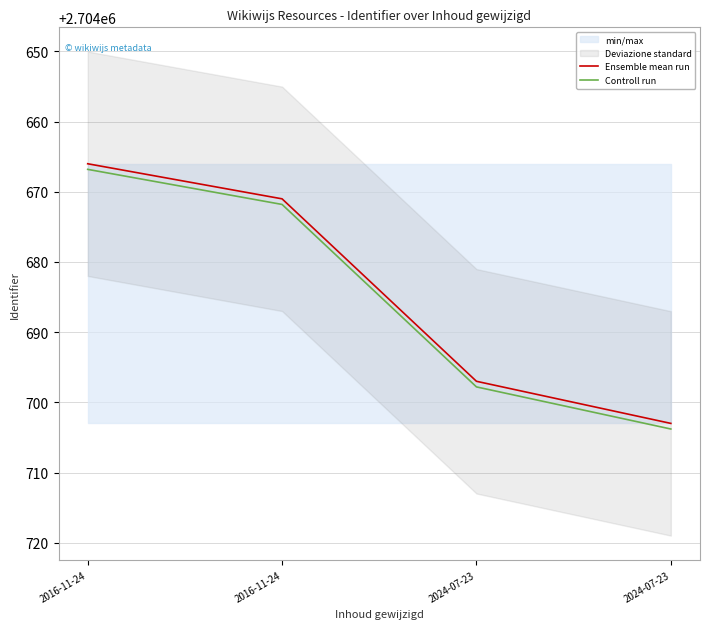

True or false: Controll run and Ensemble mean run intersect in this chart.

False